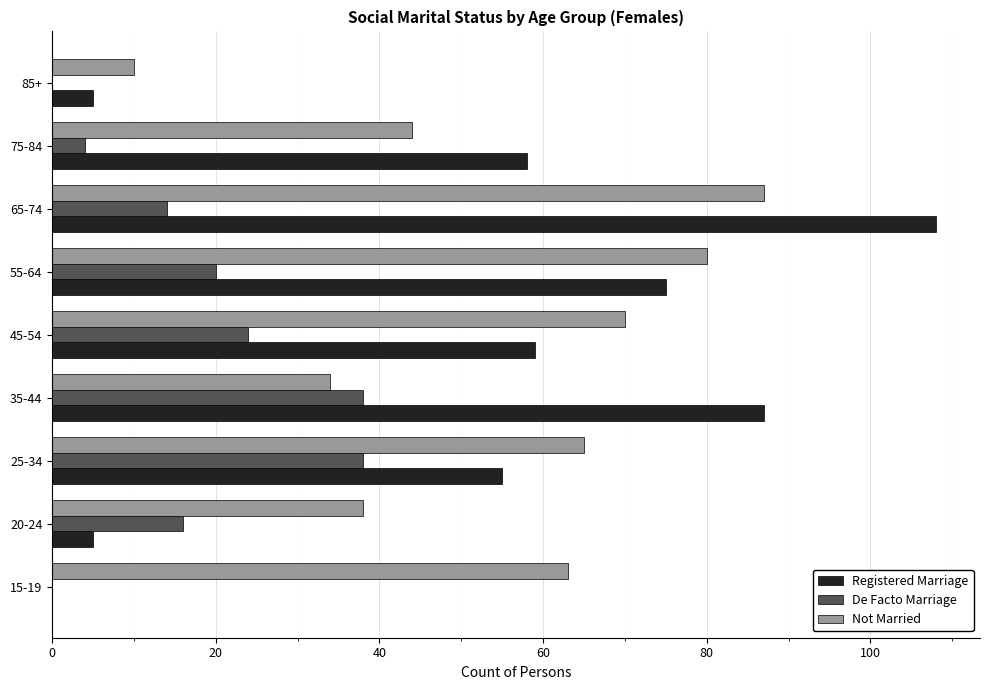

What is the greatest value displayed?

108